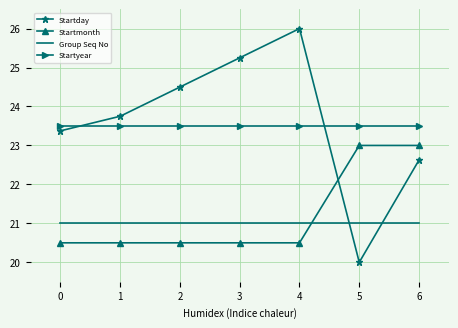

How many intersections are there between Group Seq No and Startday?

2